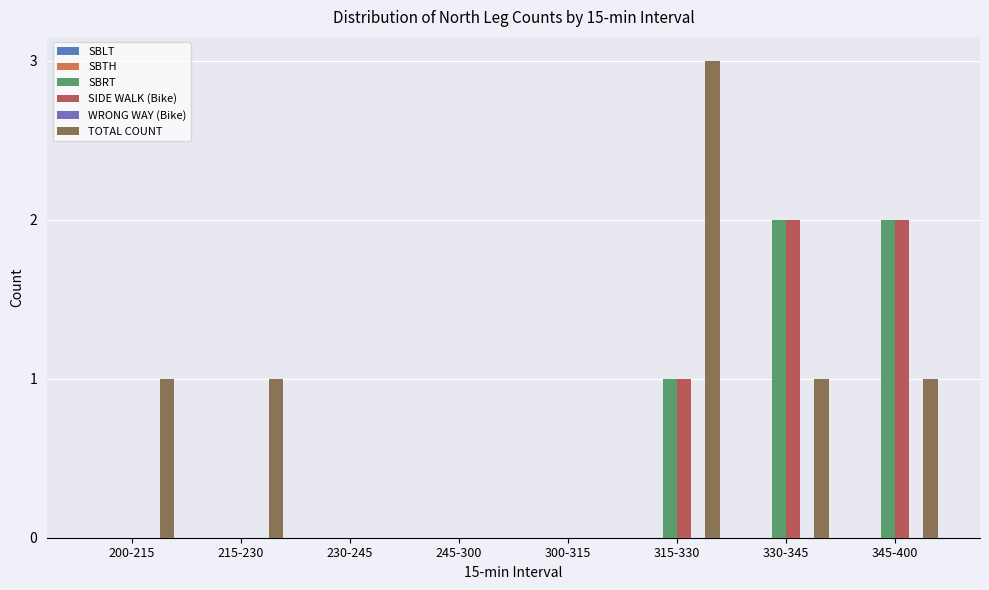

How many groups of bars are there?

8